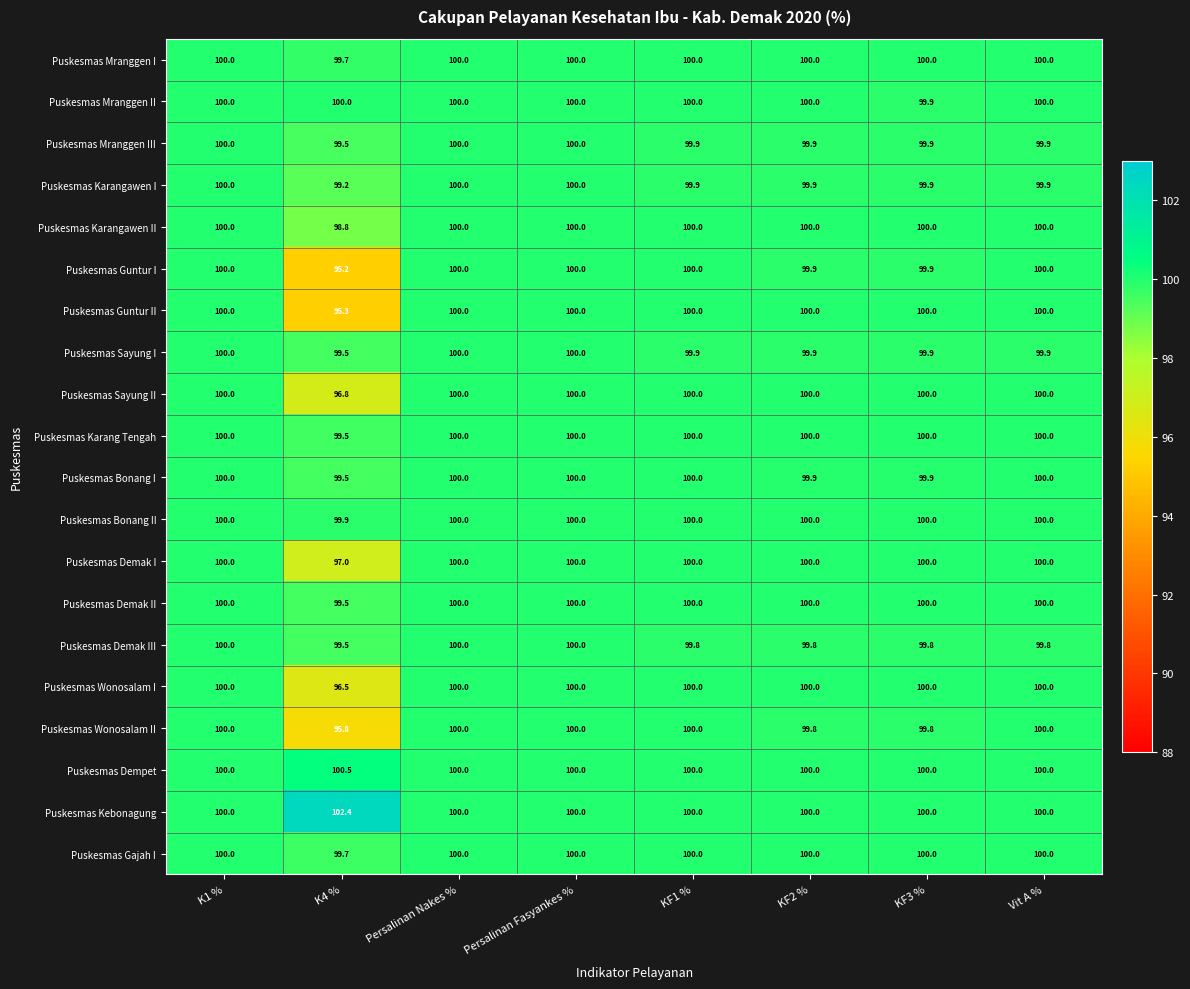

What is the total value across all series at Vit A %?

1999.5